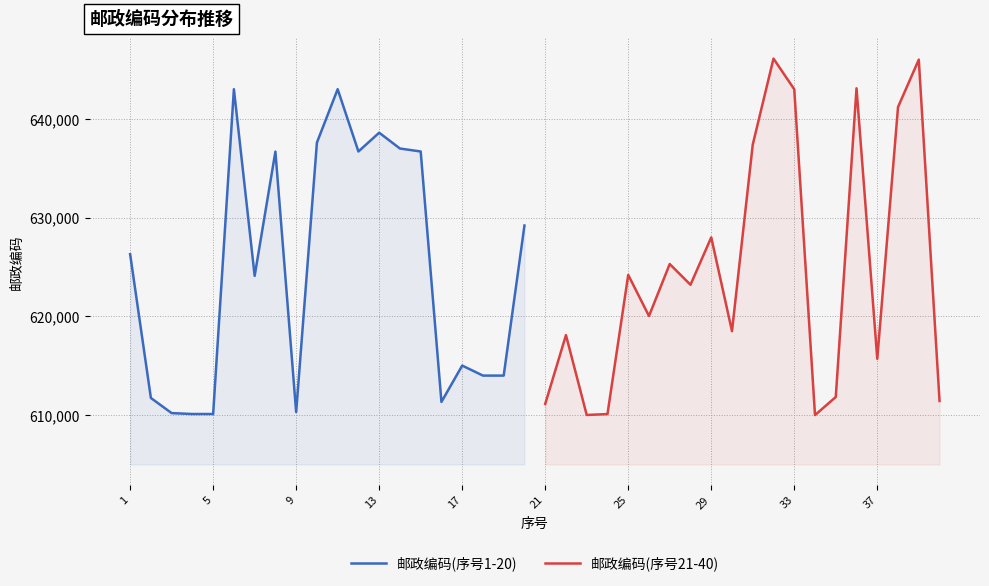

What are all the series names shown in the legend?

邮政编码(序号1-20), 邮政编码(序号21-40)